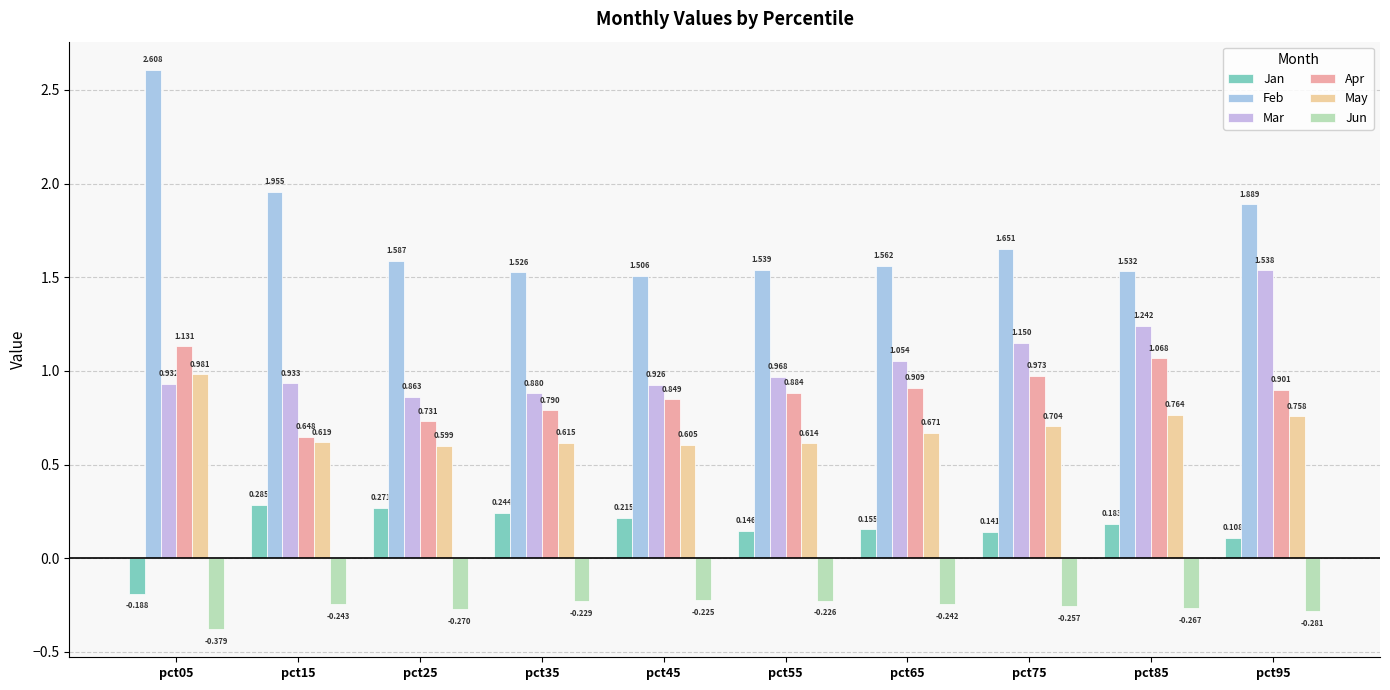

Reading right to left, what are all the values shown in this chart?

Jan: pct95=0.1	pct85=0.2	pct75=0.1	pct65=0.2	pct55=0.1	pct45=0.2	pct35=0.2	pct25=0.3	pct15=0.3	pct05=-0.2
Feb: pct95=1.9	pct85=1.5	pct75=1.7	pct65=1.6	pct55=1.5	pct45=1.5	pct35=1.5	pct25=1.6	pct15=2.0	pct05=2.6
Mar: pct95=1.5	pct85=1.2	pct75=1.1	pct65=1.1	pct55=1.0	pct45=0.9	pct35=0.9	pct25=0.9	pct15=0.9	pct05=0.9
Apr: pct95=0.9	pct85=1.1	pct75=1.0	pct65=0.9	pct55=0.9	pct45=0.8	pct35=0.8	pct25=0.7	pct15=0.6	pct05=1.1
May: pct95=0.8	pct85=0.8	pct75=0.7	pct65=0.7	pct55=0.6	pct45=0.6	pct35=0.6	pct25=0.6	pct15=0.6	pct05=1.0
Jun: pct95=-0.3	pct85=-0.3	pct75=-0.3	pct65=-0.2	pct55=-0.2	pct45=-0.2	pct35=-0.2	pct25=-0.3	pct15=-0.2	pct05=-0.4